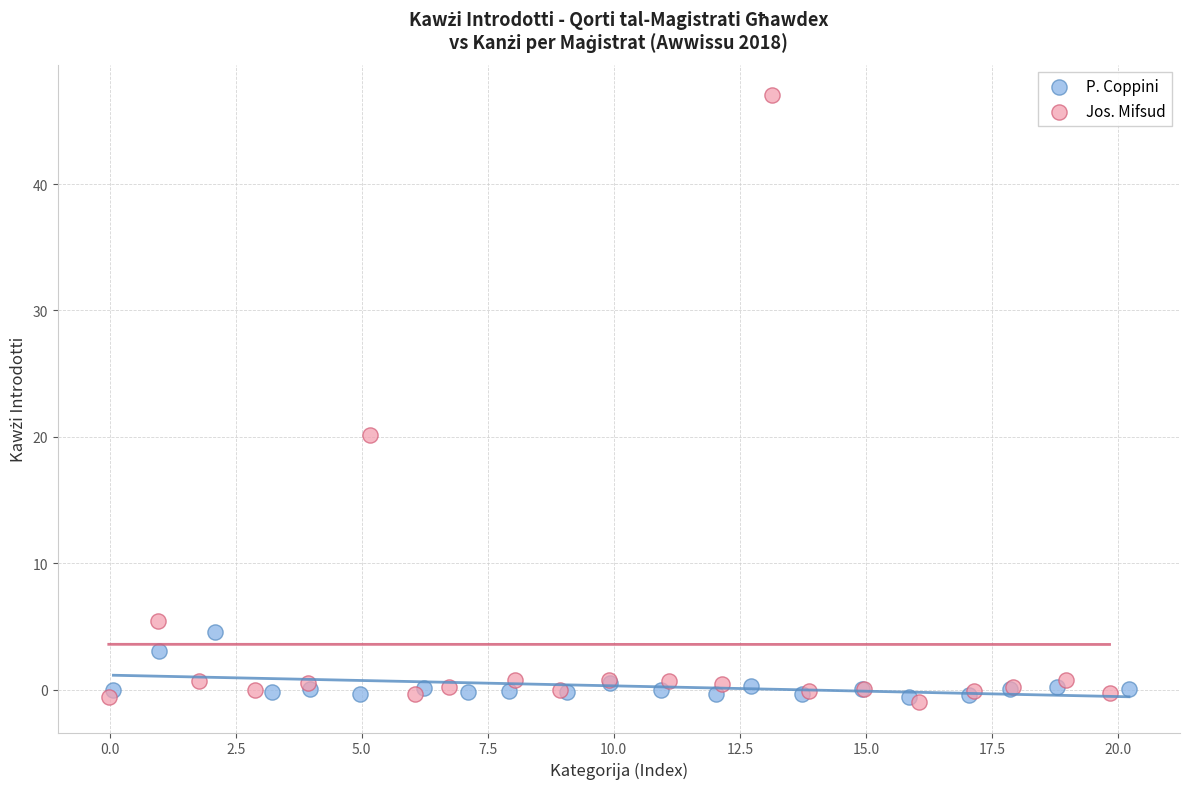

Which series has the largest Y range (max minus min)?

Jos. Mifsud